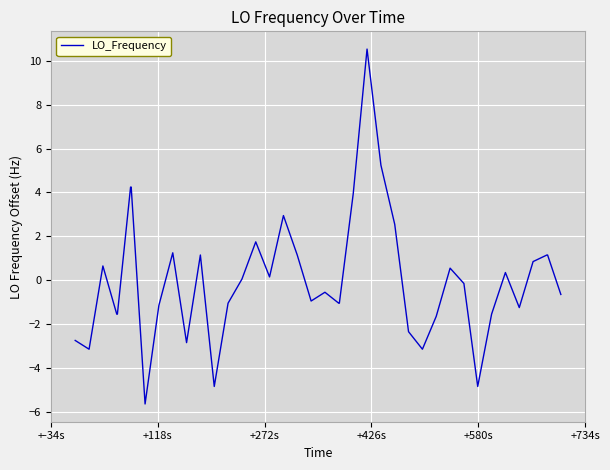

What is the difference between the maximum and minimum values?

16.2